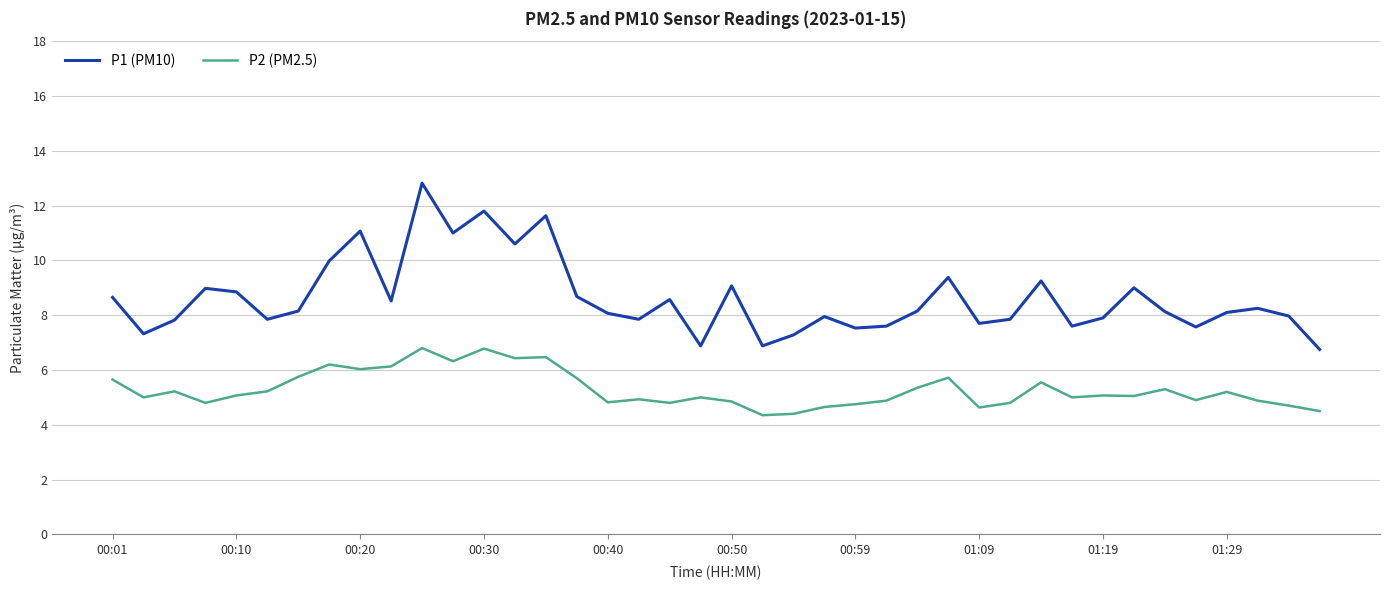

Which series has the largest range (max minus min)?

P1 (PM10)